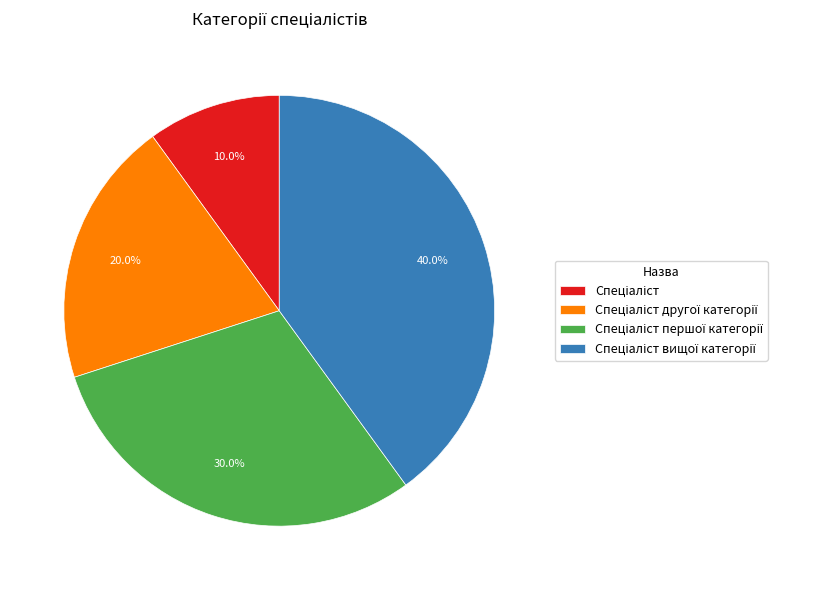

Does any single category account for the majority?

No